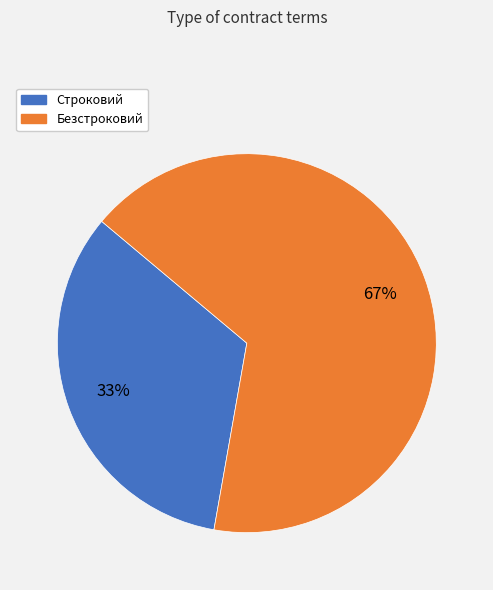

To the nearest percent, what percentage of the pie is Строковий?

33%